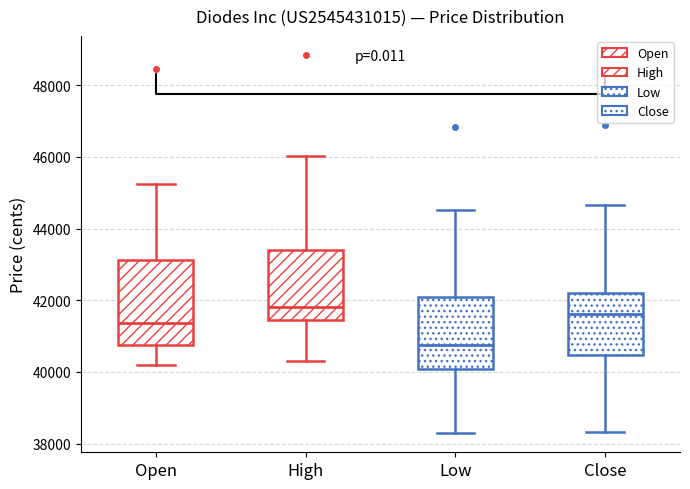

Reading left to right, read every box against the y-axis: the position of its median line, the range the box covers, and the ends of its whiskers. The values are not printed on the chart, so give them approximately, as read against the axis.

Open: median 41400, box 40800 to 43200, whiskers 40200 to 45200
High: median 41800, box 41400 to 43400, whiskers 40400 to 46000
Low: median 40800, box 40000 to 42000, whiskers 38200 to 44600
Close: median 41600, box 40400 to 42200, whiskers 38400 to 44600